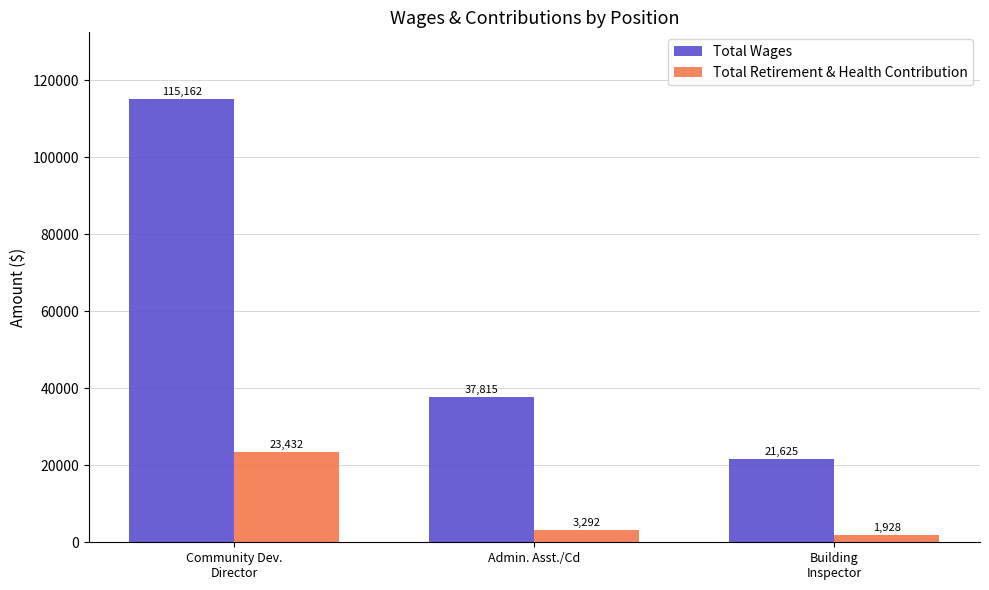

Reading right to left, transcribe all the data shown in this chart.

Total Wages: Building
Inspector=21625	Admin. Asst./Cd=37815	Community Dev.
Director=115162
Total Retirement & Health Contribution: Building
Inspector=1928	Admin. Asst./Cd=3292	Community Dev.
Director=23432